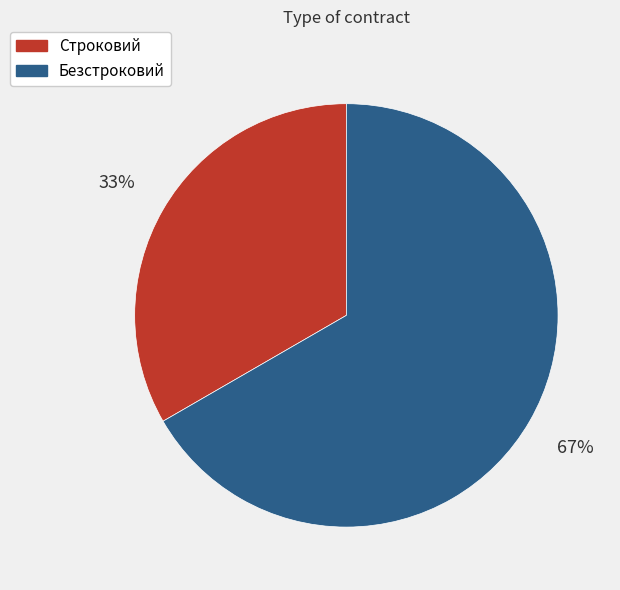

Which category has the smallest portion of the pie?

Строковий